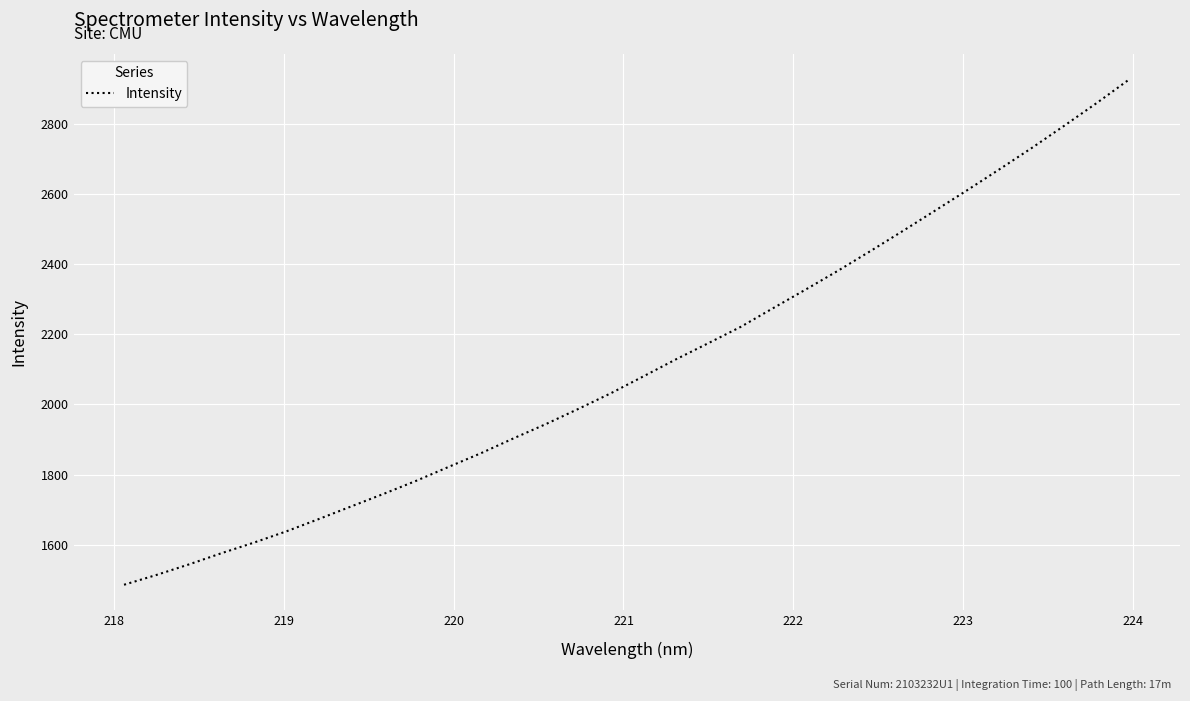

What is the smallest value displayed?

1485.9